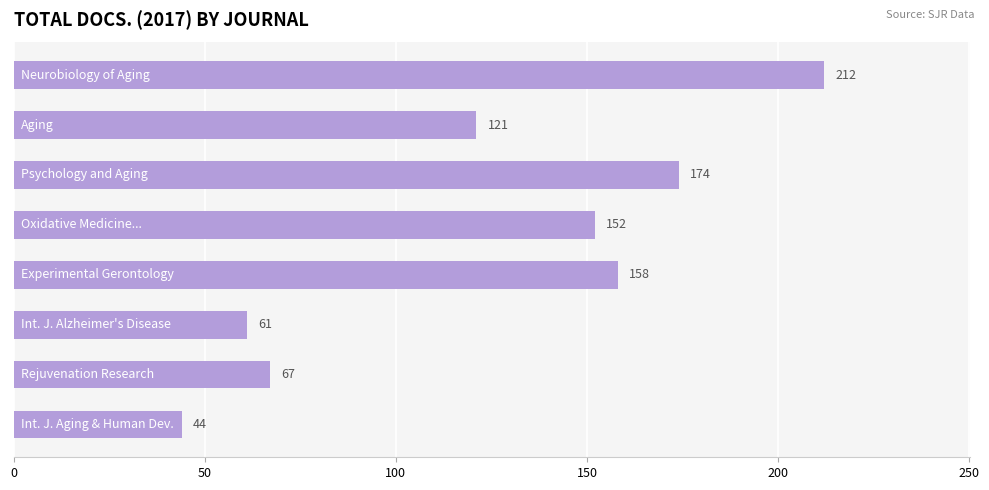

What is the value of the 6th bar from the top?

61